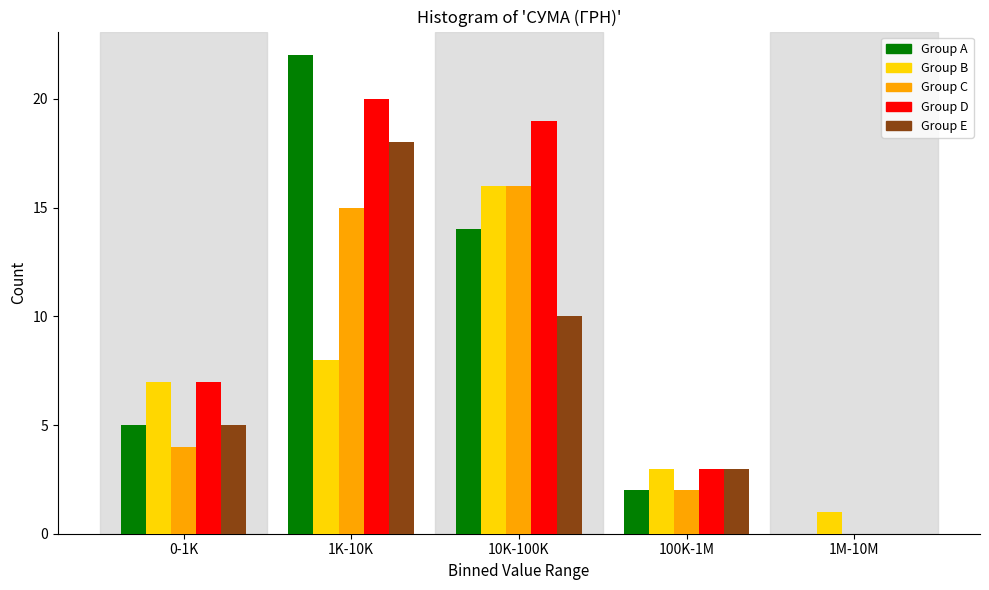

Reading right to left, list all the values displayed in this chart.

Group A: 1M-10M=0	100K-1M=2	10K-100K=14	1K-10K=22	0-1K=5
Group B: 1M-10M=1	100K-1M=3	10K-100K=16	1K-10K=8	0-1K=7
Group C: 1M-10M=0	100K-1M=2	10K-100K=16	1K-10K=15	0-1K=4
Group D: 1M-10M=0	100K-1M=3	10K-100K=19	1K-10K=20	0-1K=7
Group E: 1M-10M=0	100K-1M=3	10K-100K=10	1K-10K=18	0-1K=5